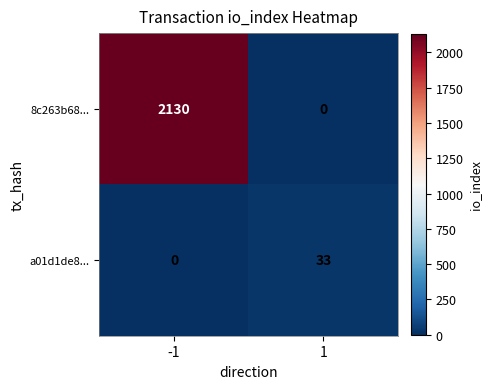

At how many categories does at least one series exceed 1895?

1